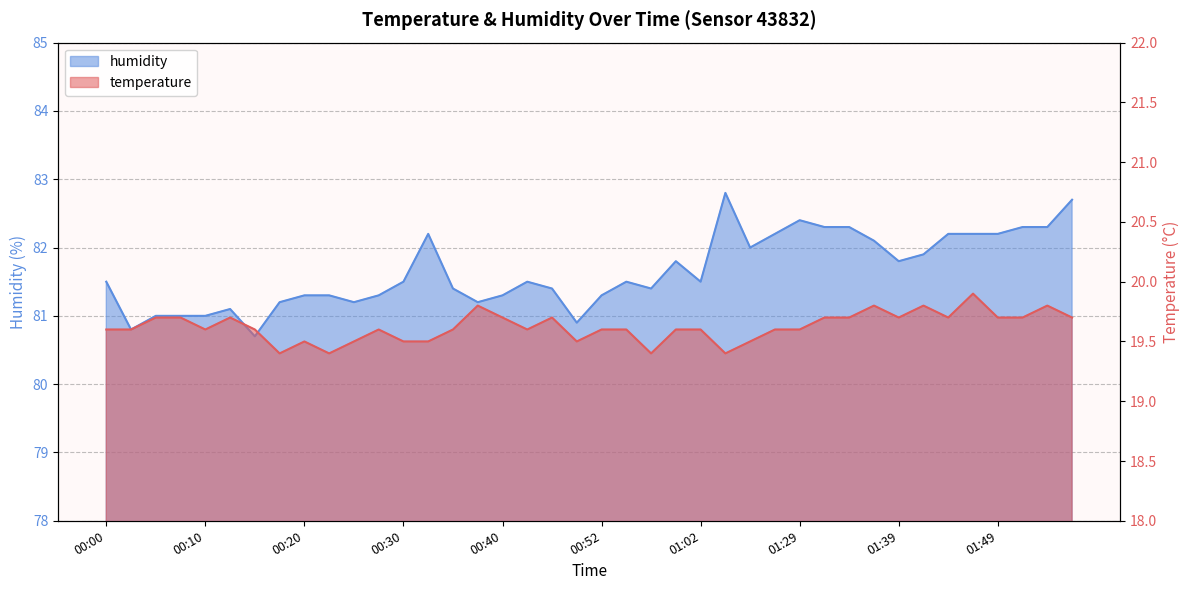

How many interior local peaks does the humidity series have?

7